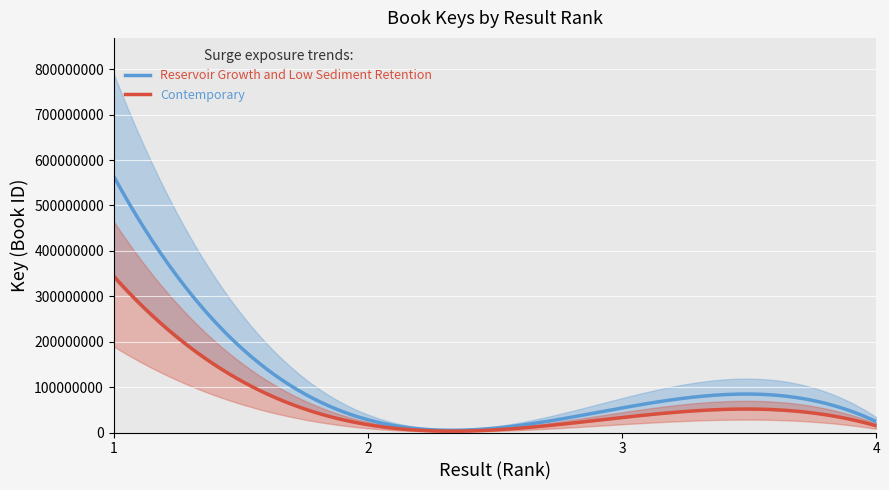

The chart shows a value of 23885579 at 2. True or false?

True